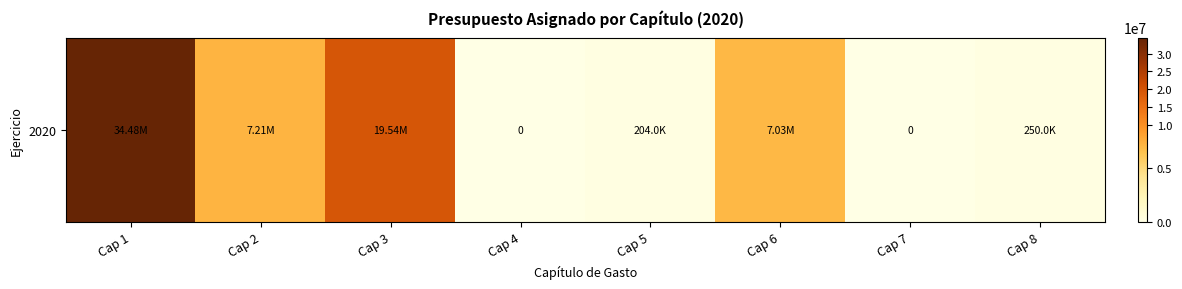

List the labels in order of value, largest first.

Cap 1, Cap 3, Cap 2, Cap 6, Cap 8, Cap 5, Cap 4, Cap 7